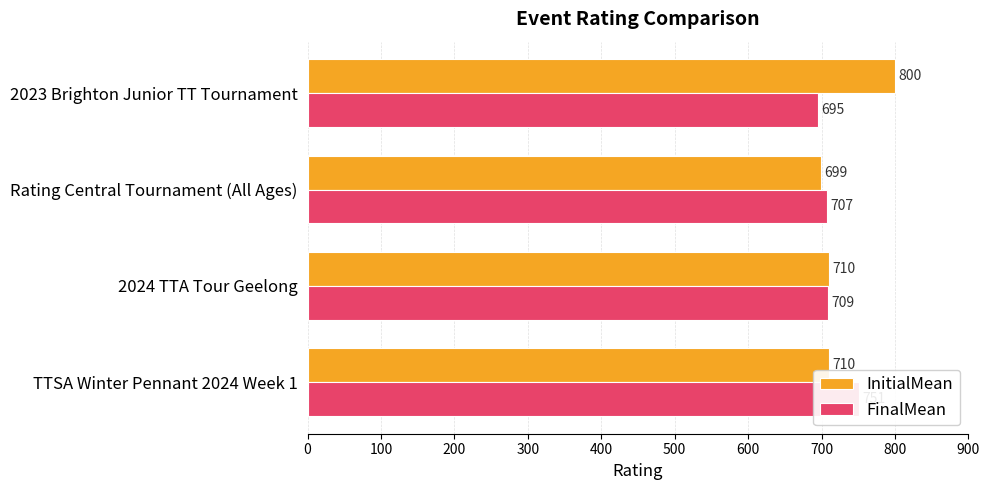

Between Rating Central Tournament (All Ages) and 2023 Brighton Junior TT Tournament, which series saw the biggest shift?

InitialMean